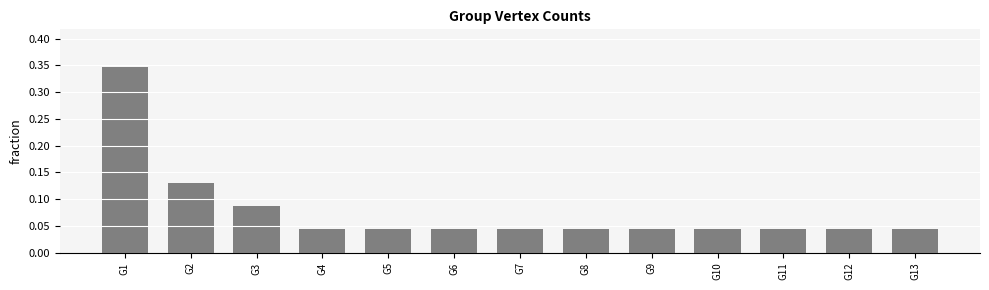

At which category does the chart reach its peak across all series?

G1